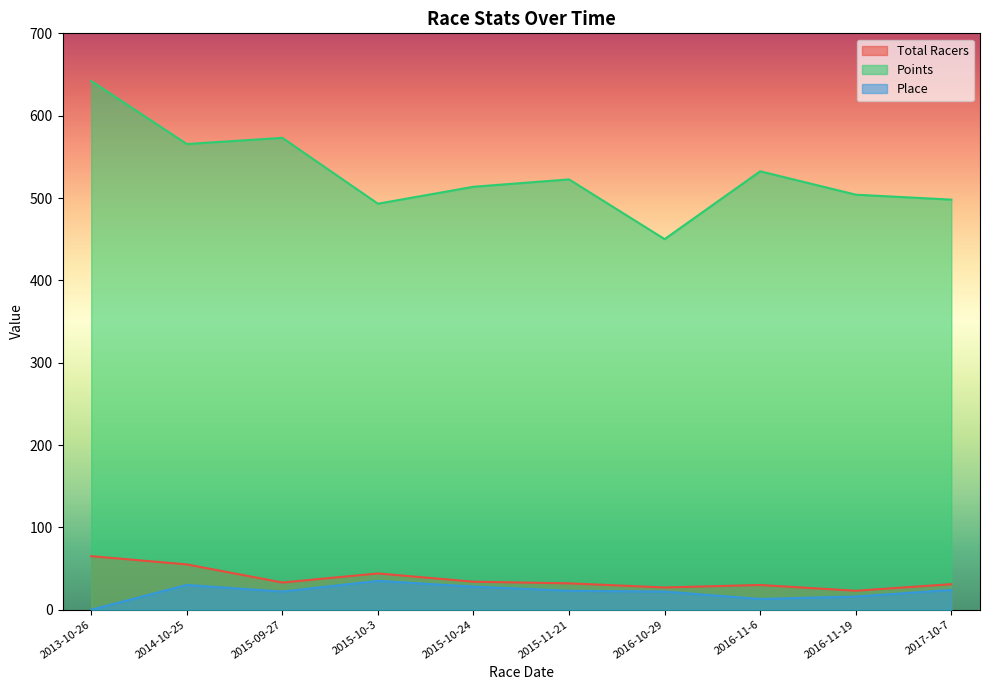

At 2013-10-26, list the series in order from largest to smallest.

Points, Total Racers, Place